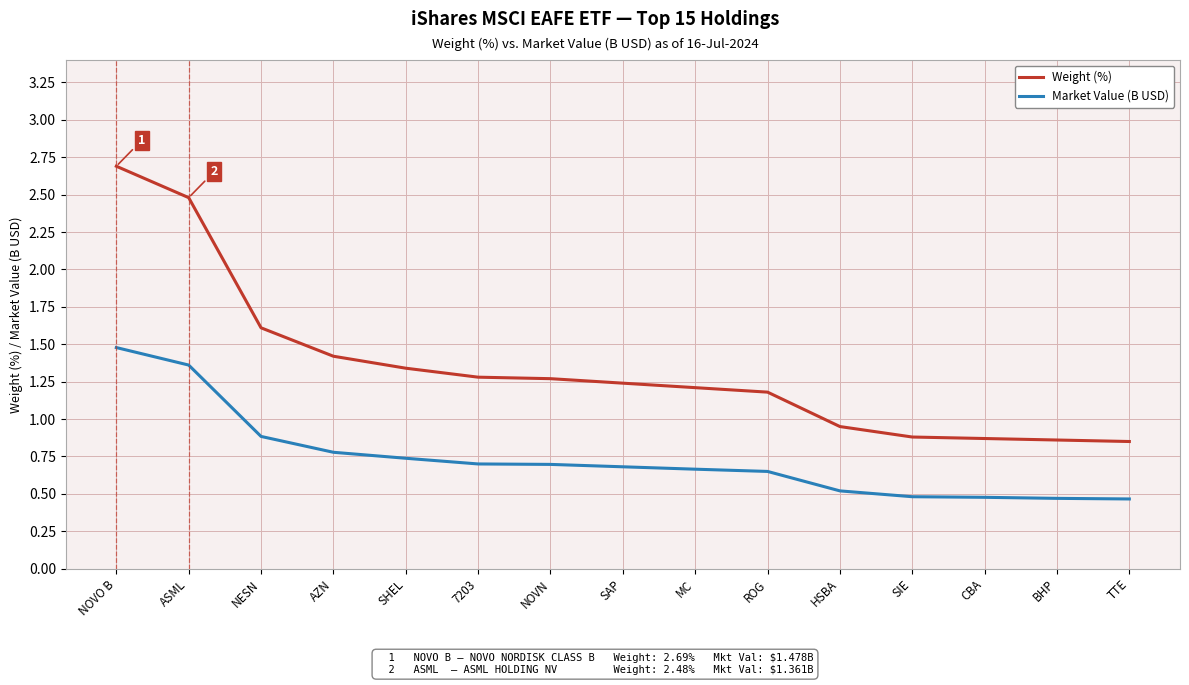

What is the total value across all series at NOVO B?

4.2